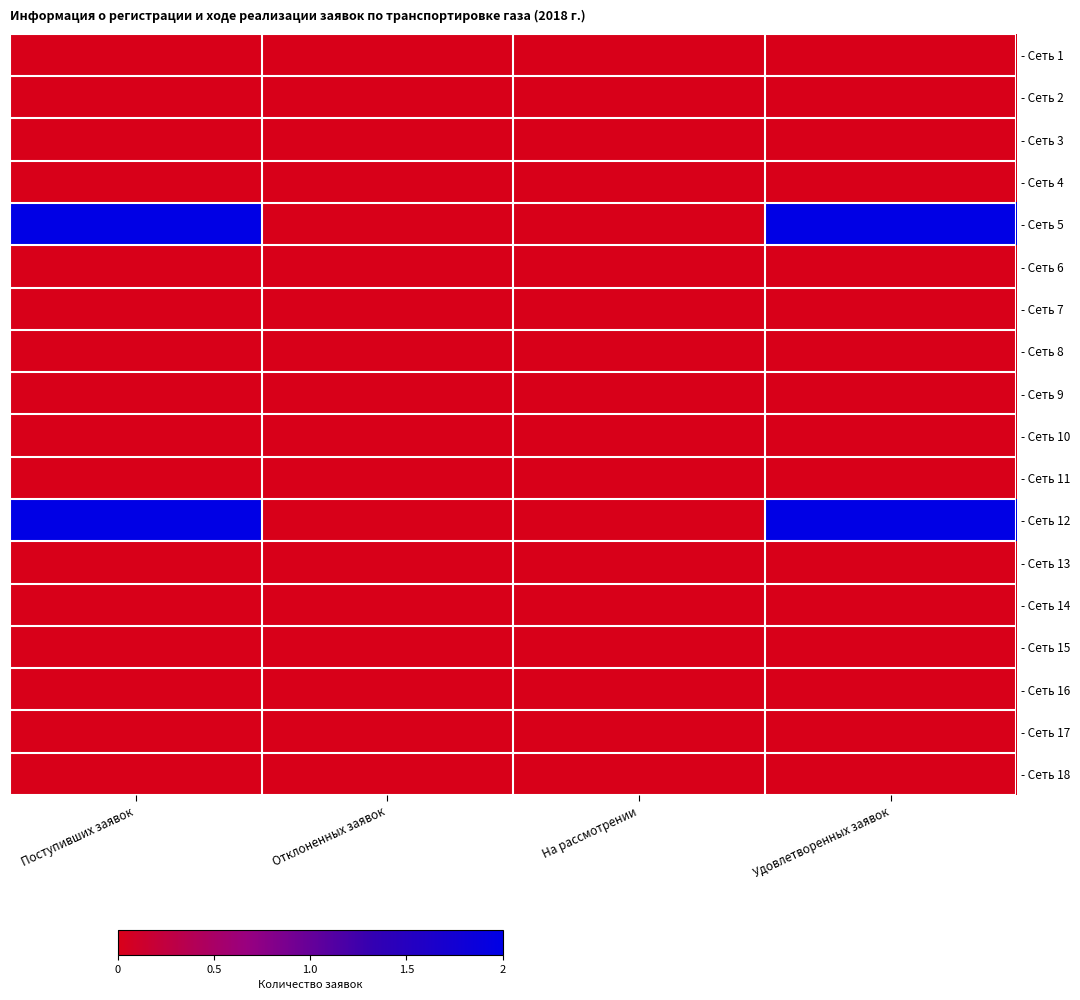

Reading left to right, transcribe all the data shown in this chart.

- Сеть 1: Поступивших заявок=0	Отклоненных заявок=0	На рассмотрении=0	Удовлетворенных заявок=0
- Сеть 2: Поступивших заявок=0	Отклоненных заявок=0	На рассмотрении=0	Удовлетворенных заявок=0
- Сеть 3: Поступивших заявок=0	Отклоненных заявок=0	На рассмотрении=0	Удовлетворенных заявок=0
- Сеть 4: Поступивших заявок=0	Отклоненных заявок=0	На рассмотрении=0	Удовлетворенных заявок=0
- Сеть 5: Поступивших заявок=2	Отклоненных заявок=0	На рассмотрении=0	Удовлетворенных заявок=2
- Сеть 6: Поступивших заявок=0	Отклоненных заявок=0	На рассмотрении=0	Удовлетворенных заявок=0
- Сеть 7: Поступивших заявок=0	Отклоненных заявок=0	На рассмотрении=0	Удовлетворенных заявок=0
- Сеть 8: Поступивших заявок=0	Отклоненных заявок=0	На рассмотрении=0	Удовлетворенных заявок=0
- Сеть 9: Поступивших заявок=0	Отклоненных заявок=0	На рассмотрении=0	Удовлетворенных заявок=0
- Сеть 10: Поступивших заявок=0	Отклоненных заявок=0	На рассмотрении=0	Удовлетворенных заявок=0
- Сеть 11: Поступивших заявок=0	Отклоненных заявок=0	На рассмотрении=0	Удовлетворенных заявок=0
- Сеть 12: Поступивших заявок=2	Отклоненных заявок=0	На рассмотрении=0	Удовлетворенных заявок=2
- Сеть 13: Поступивших заявок=0	Отклоненных заявок=0	На рассмотрении=0	Удовлетворенных заявок=0
- Сеть 14: Поступивших заявок=0	Отклоненных заявок=0	На рассмотрении=0	Удовлетворенных заявок=0
- Сеть 15: Поступивших заявок=0	Отклоненных заявок=0	На рассмотрении=0	Удовлетворенных заявок=0
- Сеть 16: Поступивших заявок=0	Отклоненных заявок=0	На рассмотрении=0	Удовлетворенных заявок=0
- Сеть 17: Поступивших заявок=0	Отклоненных заявок=0	На рассмотрении=0	Удовлетворенных заявок=0
- Сеть 18: Поступивших заявок=0	Отклоненных заявок=0	На рассмотрении=0	Удовлетворенных заявок=0